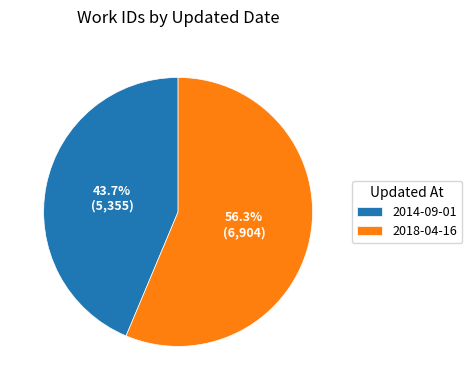

Is there any slice that represents more than half of the pie?

Yes